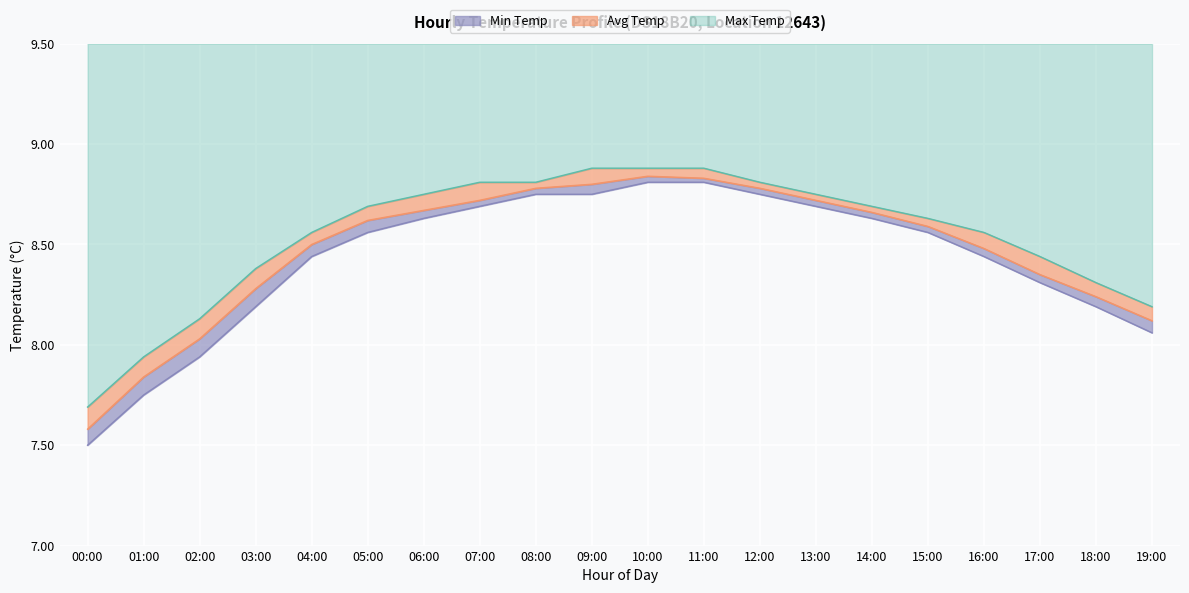

What is the minimum value for Avg Temp?

7.6